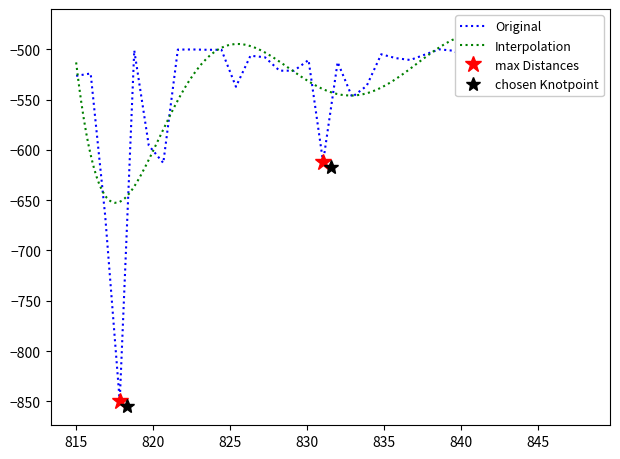

How many points are lower than both their immediate neighbors (excluding endpoints)?

10